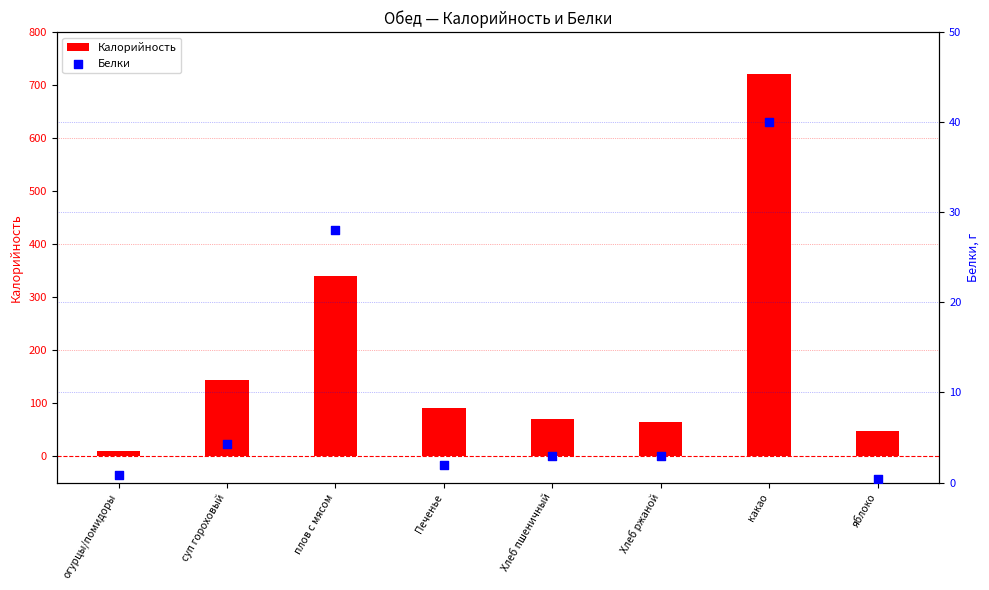

Is the value of Белки at Печенье greater than the value of Калорийность at Хлеб ржаной?

No